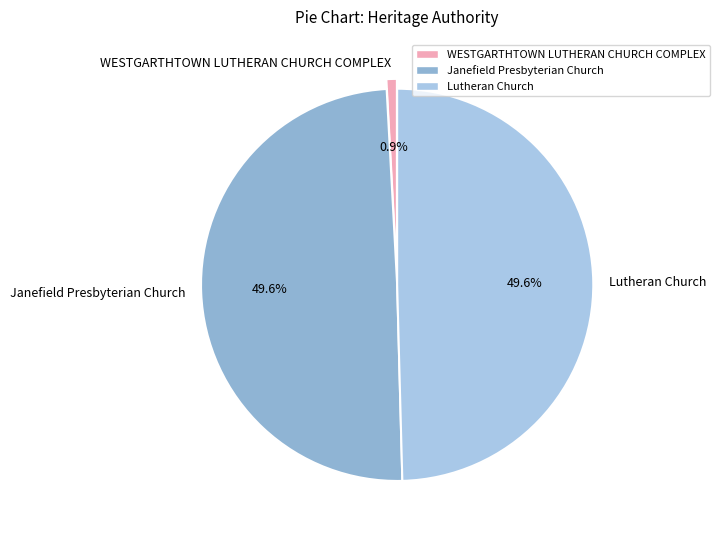

To the nearest percent, what is the difference between the largest and smallest slice percentages?

49%